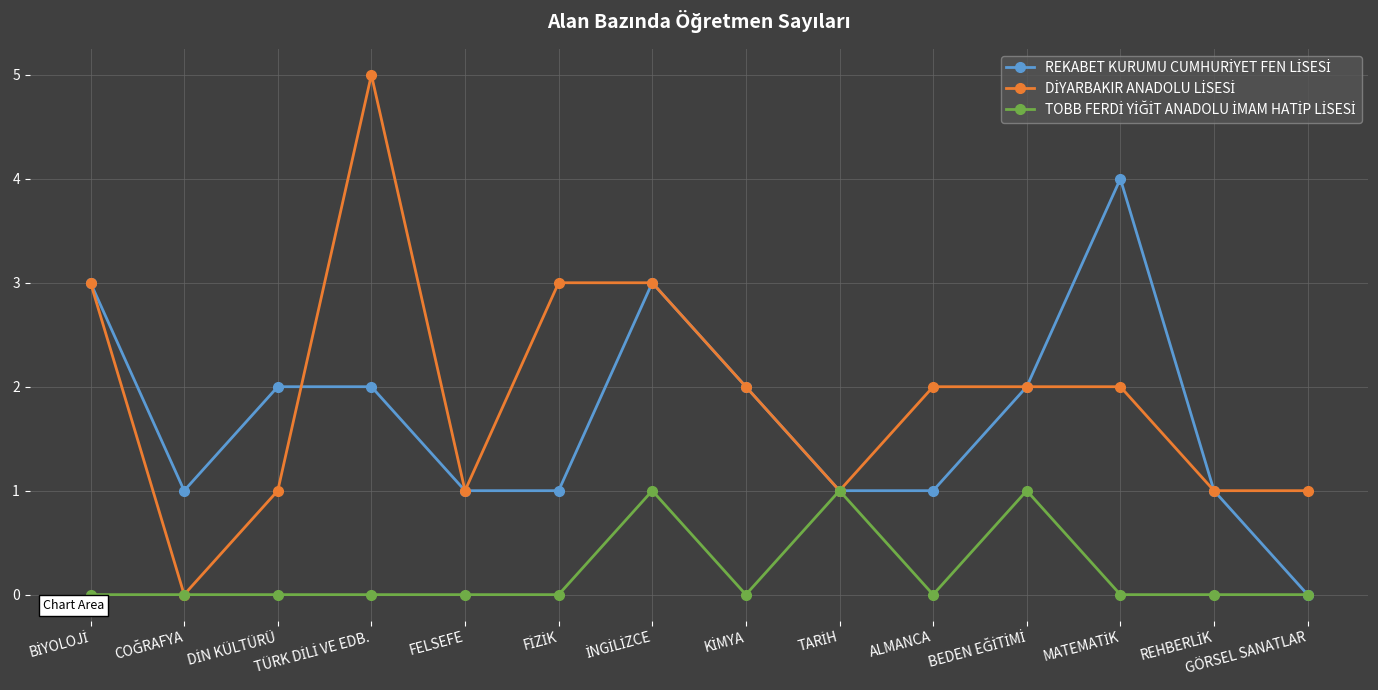

What is the maximum value shown in the chart?

5